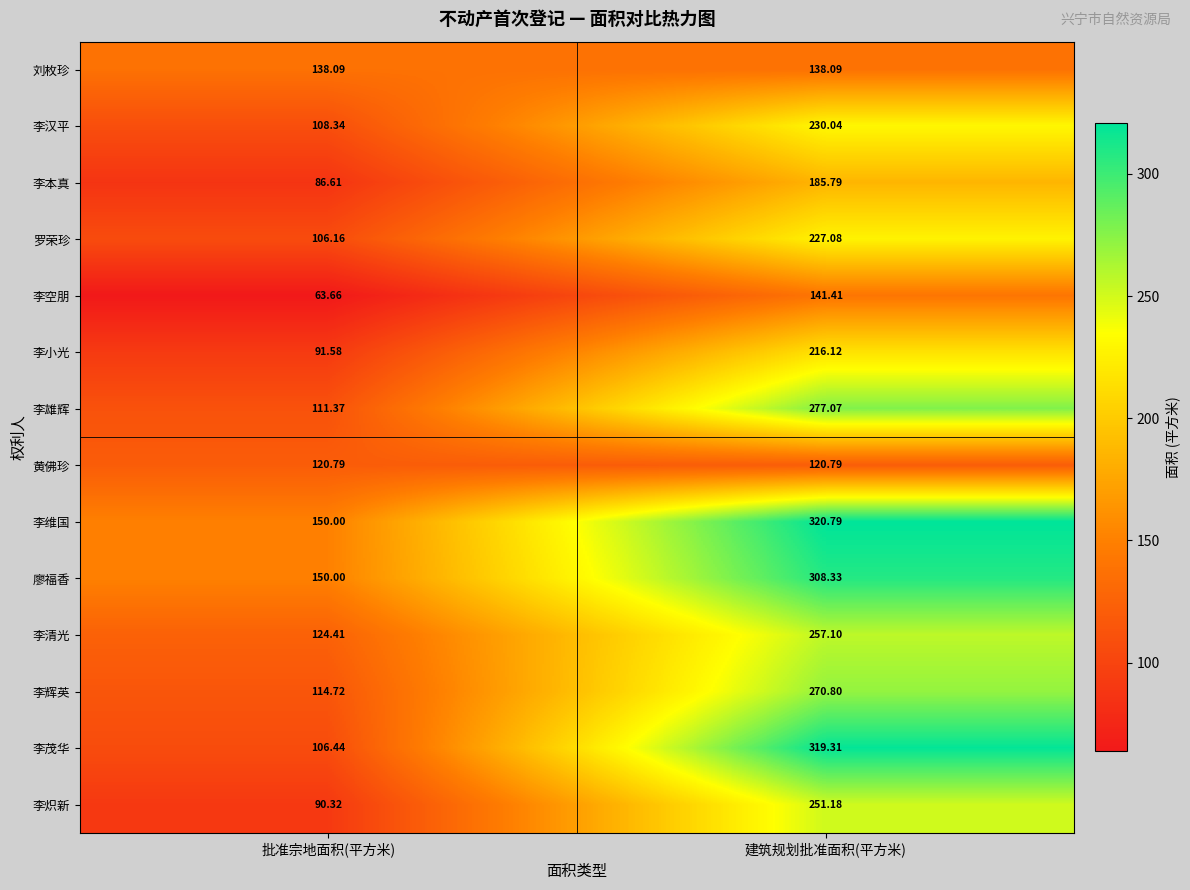

Which series has the largest range (max minus min)?

李茂华